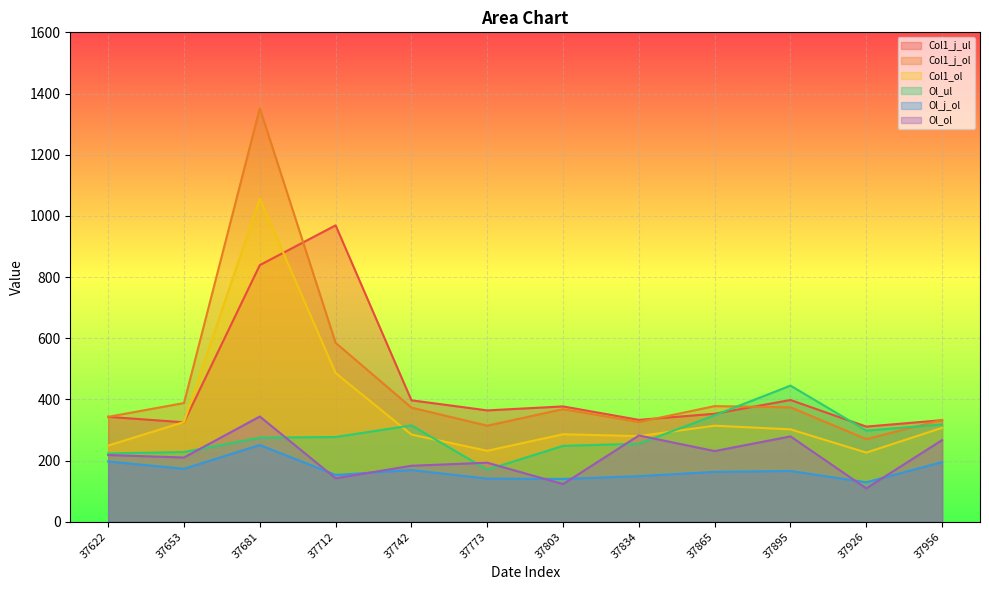

What is the difference between the maximum and minimum values in the Ol_j_ol series?

122